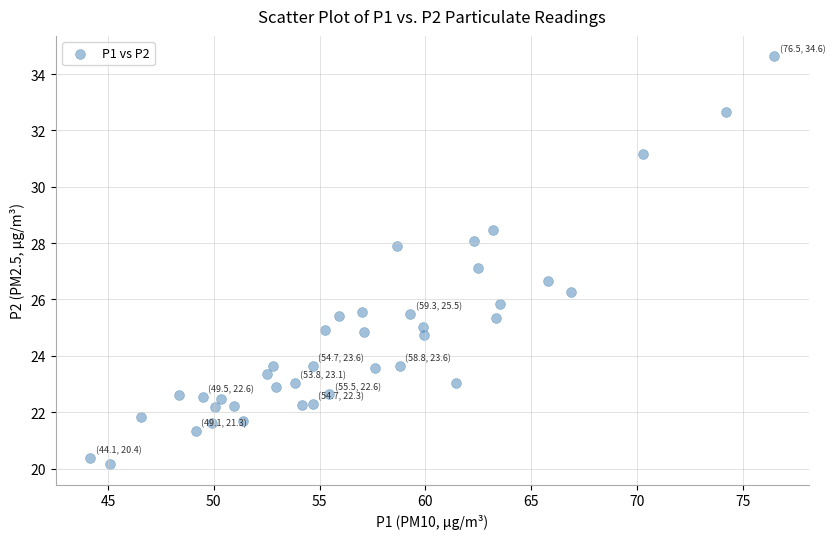

What is the range of Y values (max minus min)?

14.5